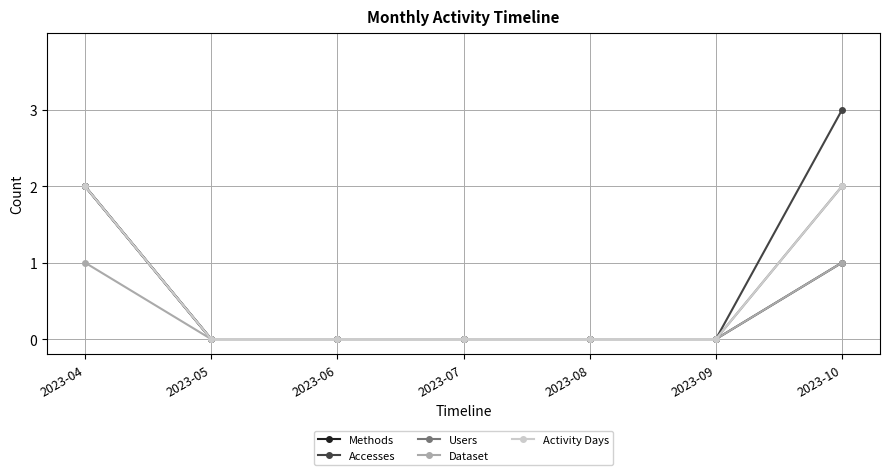

Is the value of Methods at 2023-08 greater than the value of Accesses at 2023-09?

No